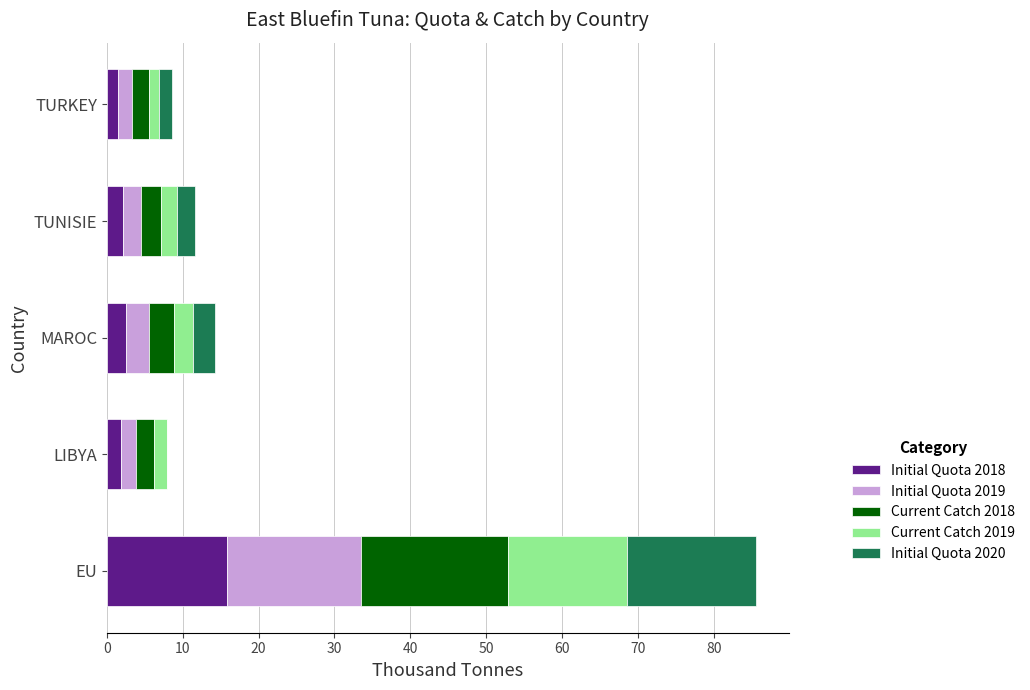

At which category is the sum across all series the highest?

EU